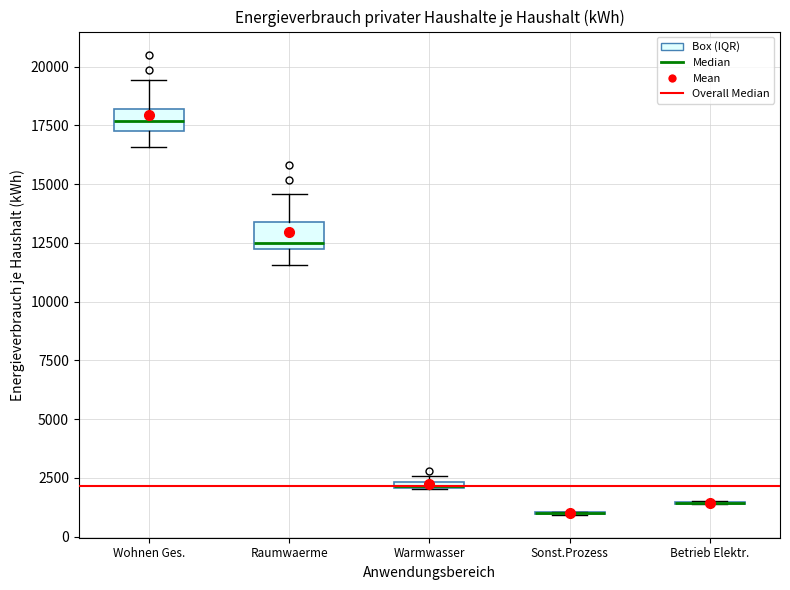

Where is the upper edge of the box for Raumwaerme on the y-axis? The values are not printed on the chart, so give them approximately, as read against the axis.

13500